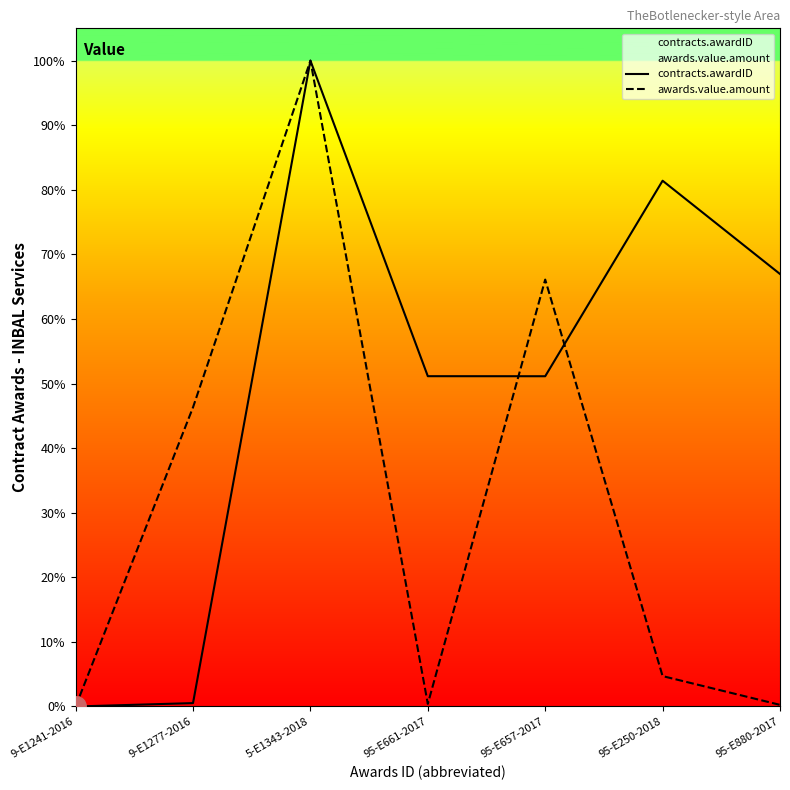

Which series ends up on top after the final intersection of contracts.awardID and awards.value.amount?

contracts.awardID